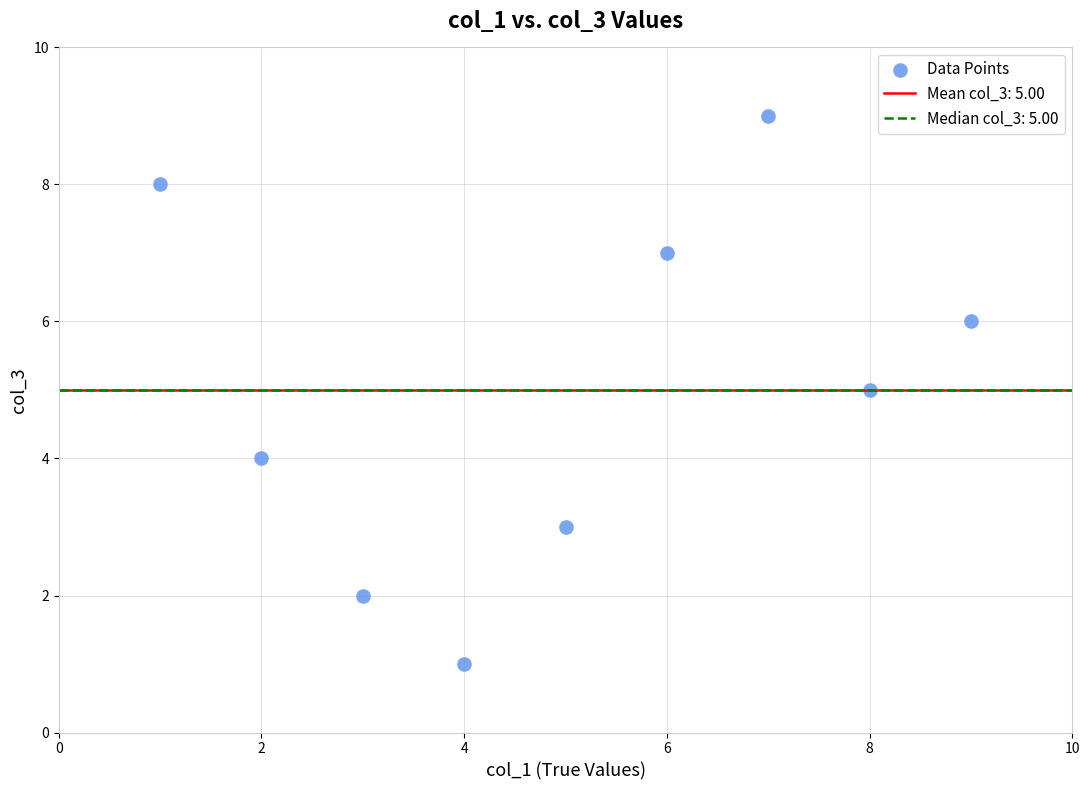

What is the average Y value?

5